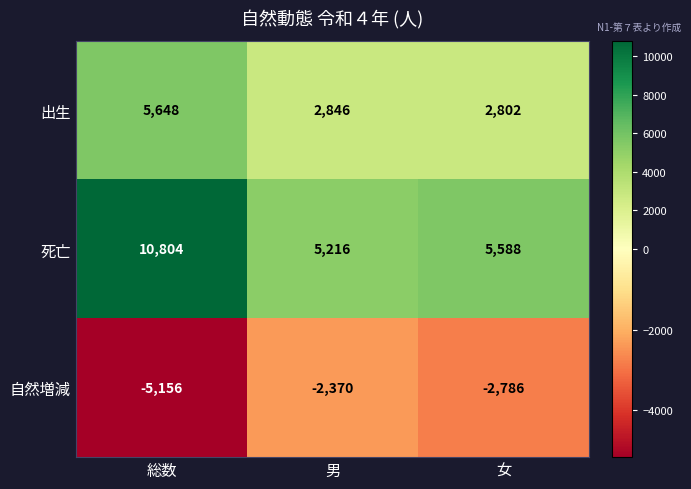

Which series has the largest total across all categories?

死亡